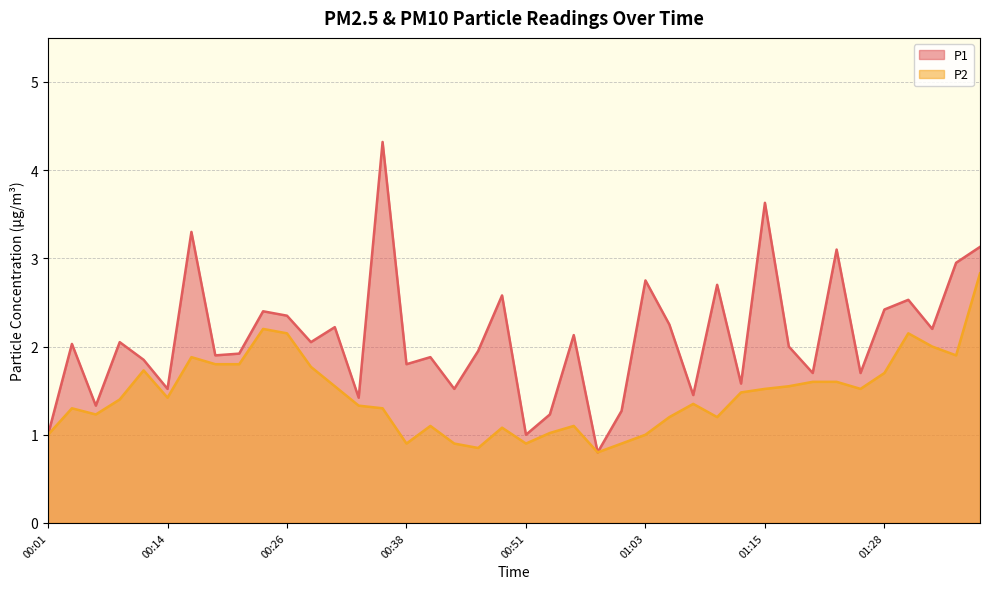

Reading left to right, transcribe all the data shown in this chart.

P1: 1.0	2.0	1.3	2.0	1.9	1.5	3.3	1.9	1.9	2.4	2.4	2.0	2.2	1.4	4.3	1.8	1.9	1.5	1.9	2.6	1.0	1.2	2.1	0.8	1.3	2.8	2.2	1.4	2.7	1.6	3.6	2.0	1.7	3.1	1.7	2.4	2.5	2.2	3.0	3.1
P2: 1.0	1.3	1.2	1.4	1.7	1.4	1.9	1.8	1.8	2.2	2.1	1.8	1.6	1.3	1.3	0.9	1.1	0.9	0.8	1.1	0.9	1.0	1.1	0.8	0.9	1.0	1.2	1.4	1.2	1.5	1.5	1.6	1.6	1.6	1.5	1.7	2.1	2.0	1.9	2.8